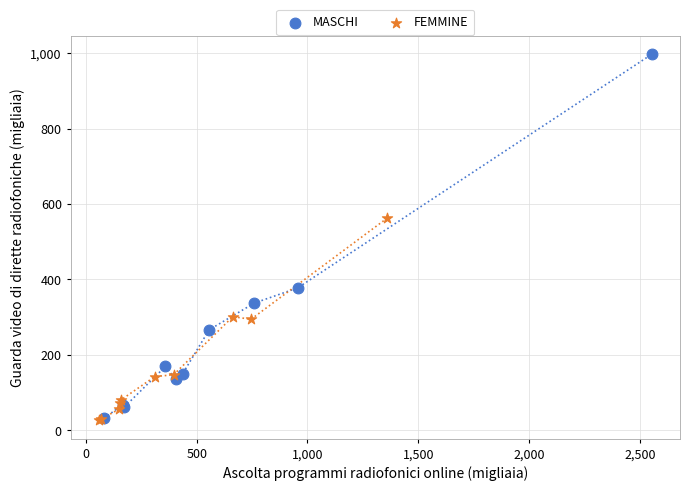

Which series contains the highest Y value?

MASCHI